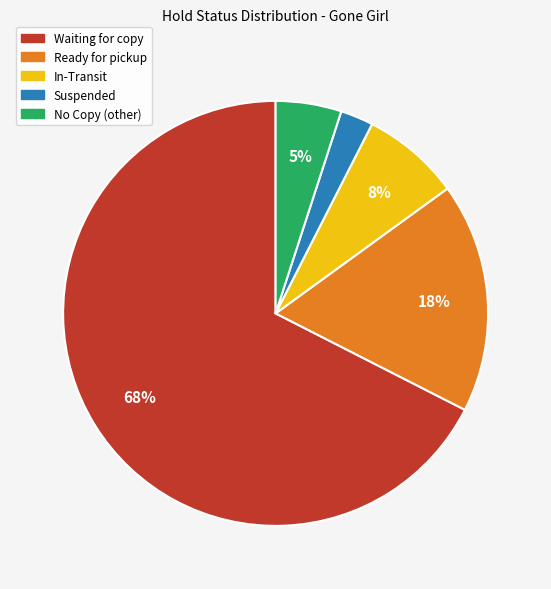

To the nearest percent, what is the difference between the Ready for pickup and Waiting for copy slice percentages?

50%